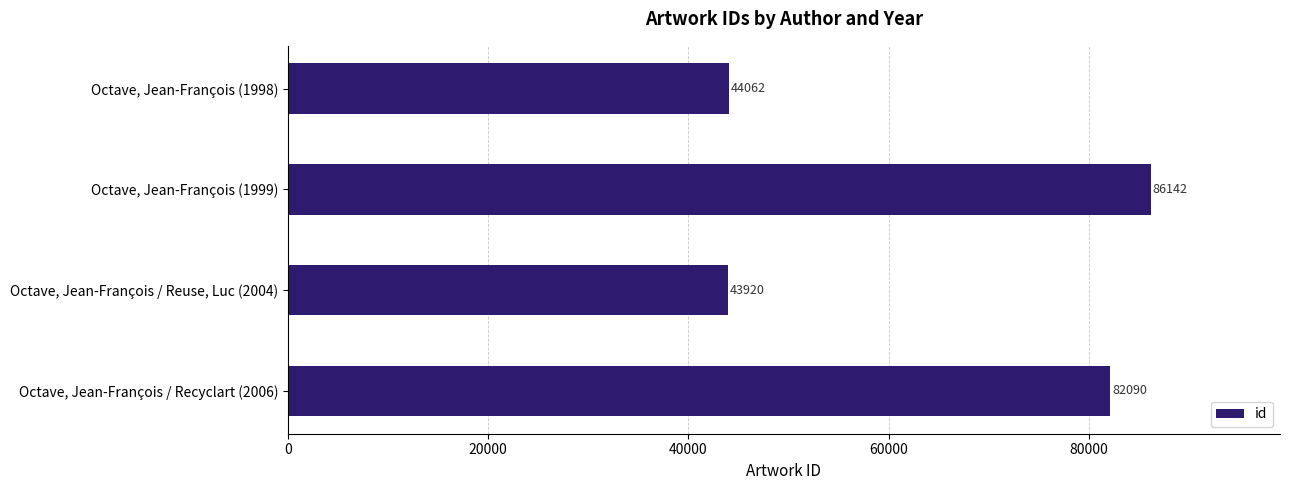

Which category has the highest value across all series?

Octave, Jean-François (1999)